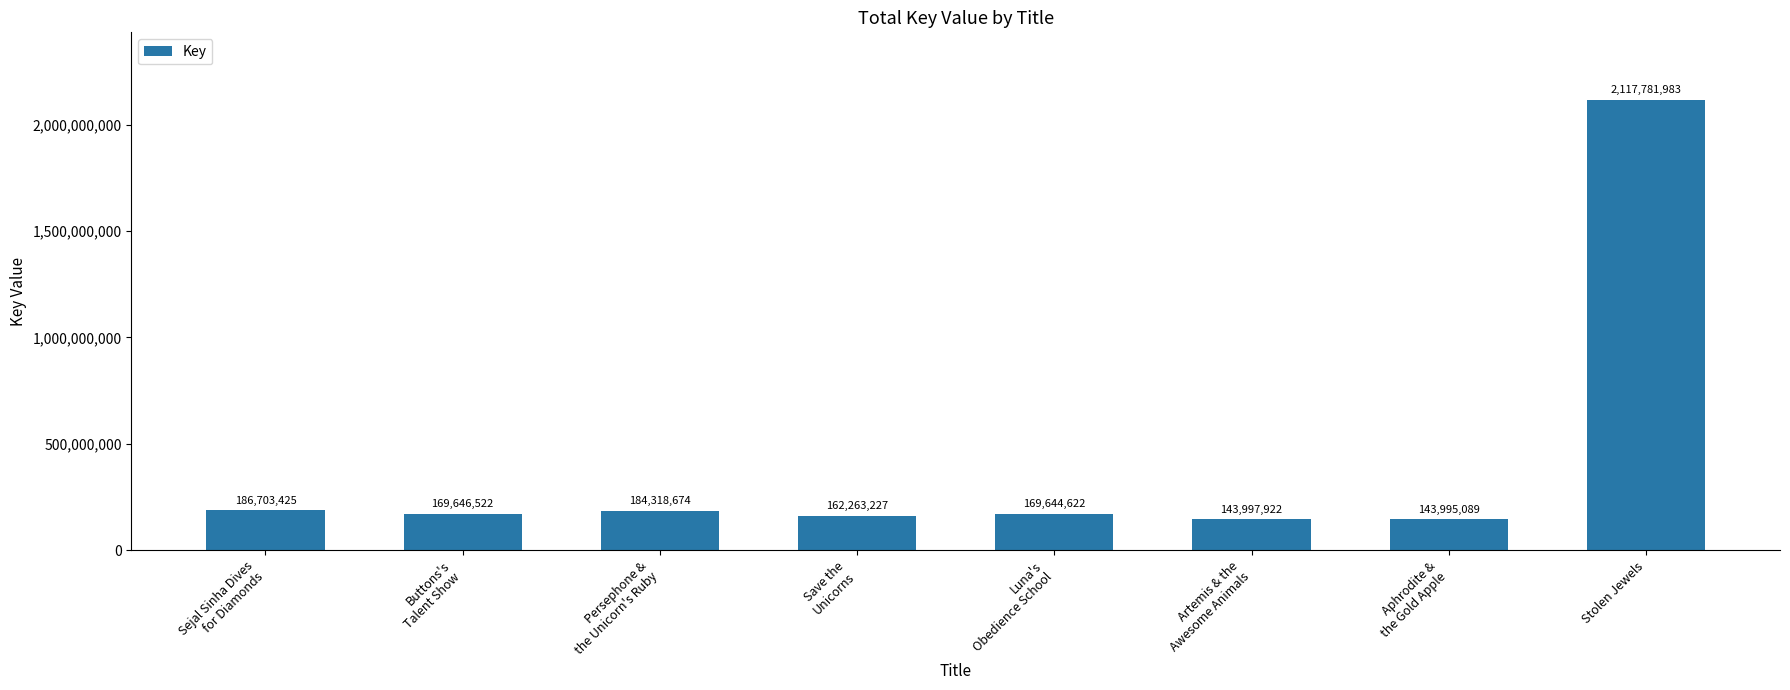

At which label is the value closest to 1130888536?

Sejal Sinha Dives
for Diamonds